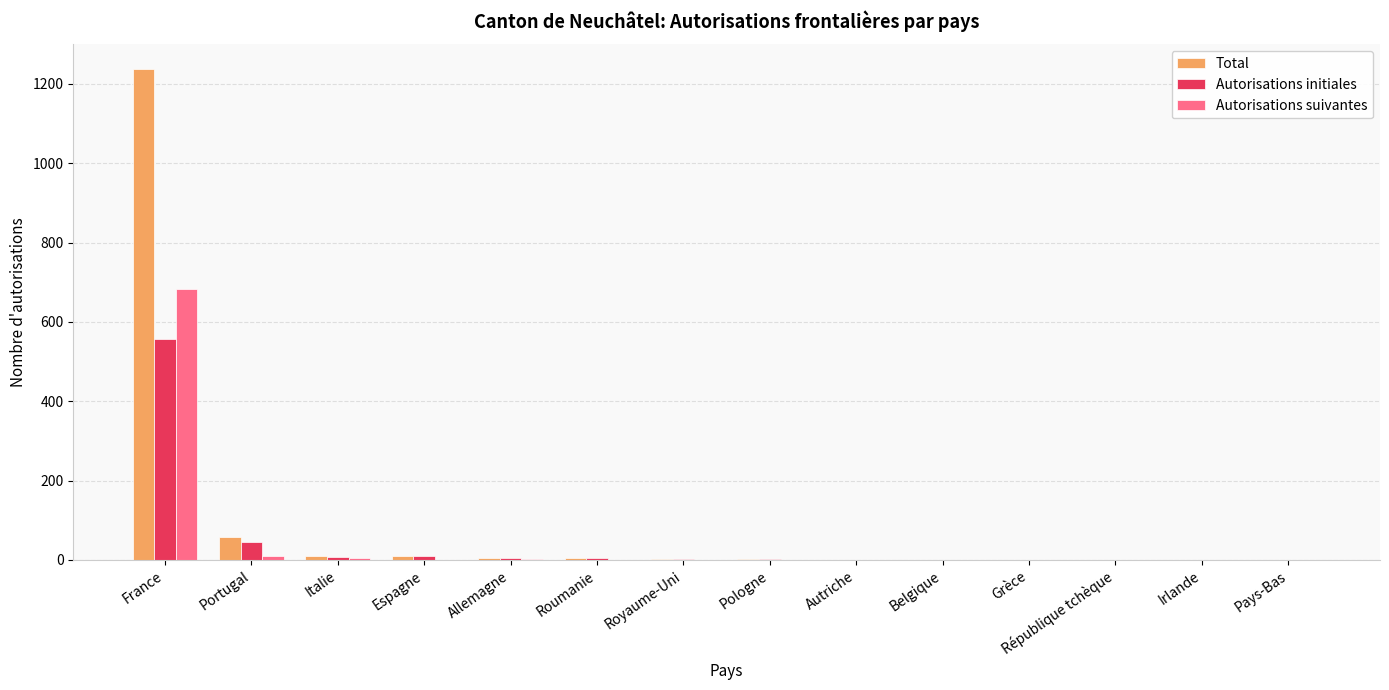

Is it true that Autorisations initiales equals 46 at Portugal?

True